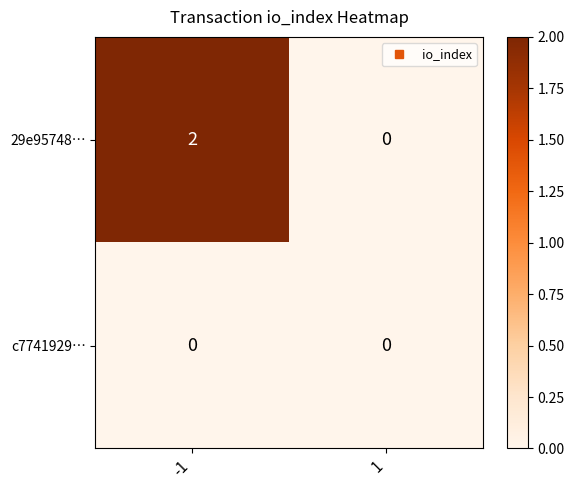

Reading right to left, list all the values displayed in this chart.

29e95748…: 0	2
c7741929…: 0	0